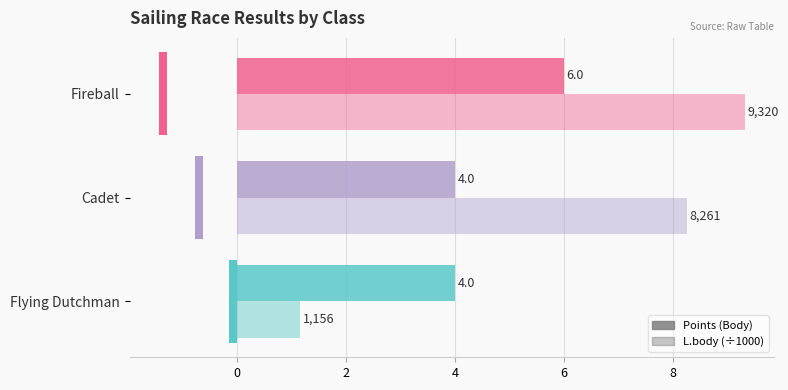

Reading left to right, list all the values displayed in this chart.

Points (Body): 4.0	4.0	6.0
L.body (÷1000): 1.2	8.3	9.3